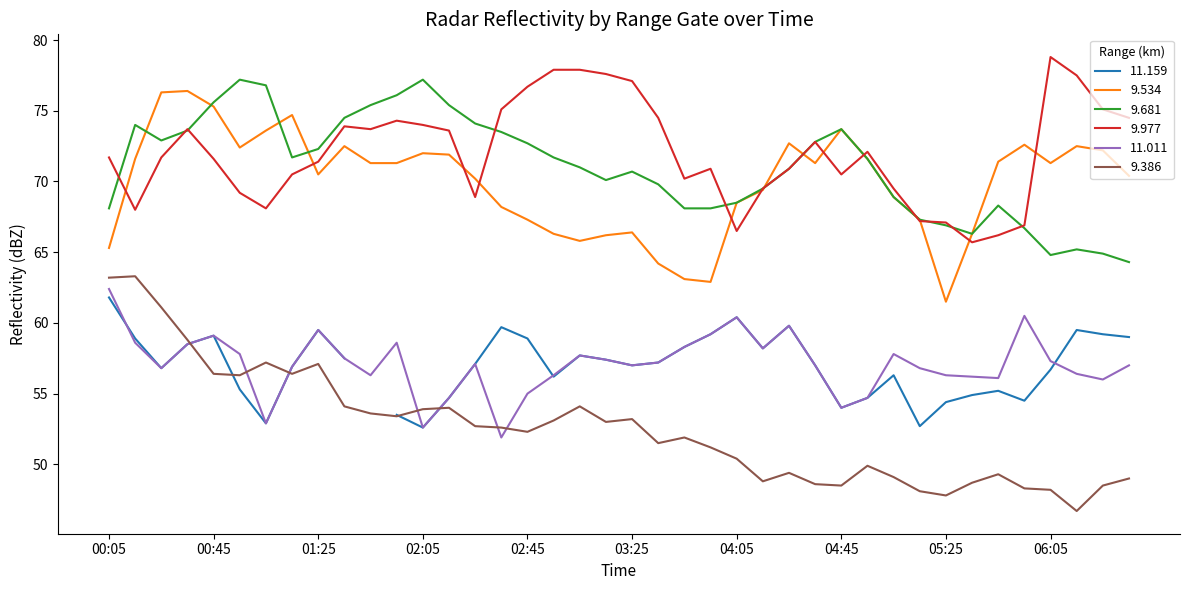

True or false: 11.011 and 9.534 intersect in this chart.

False